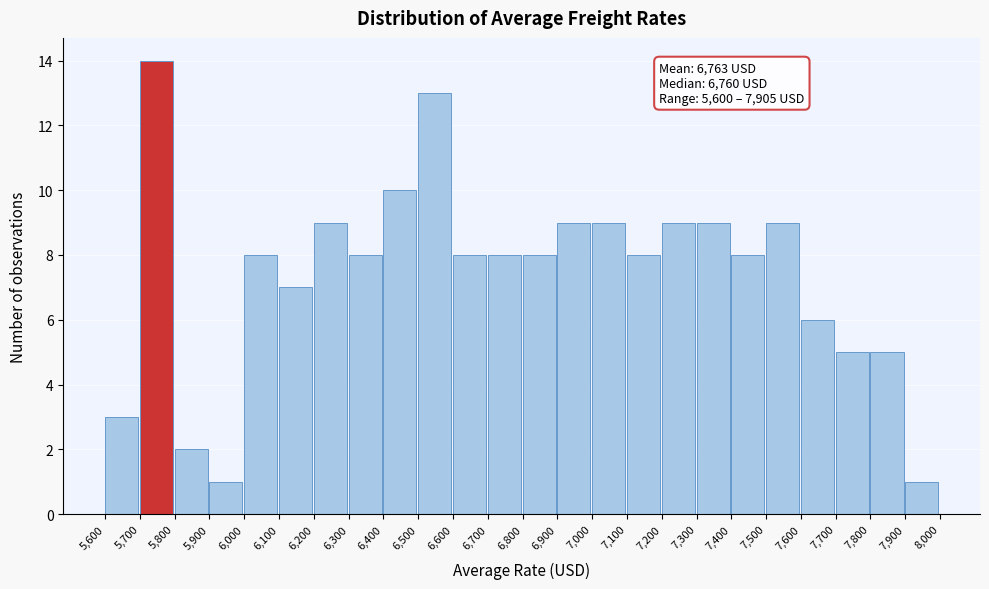

Which range on the x-axis has the tallest bar?

5,700 to 5,800